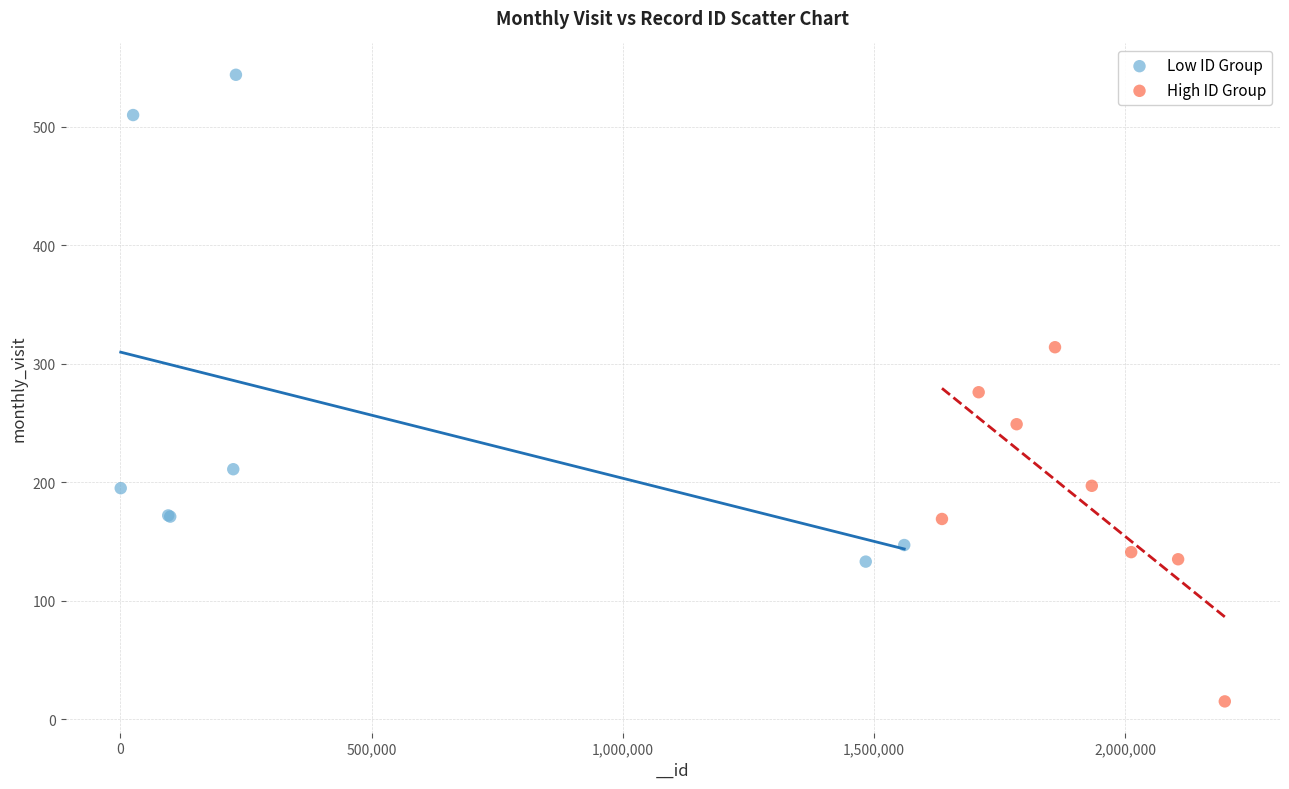

Which series contains the highest Y value?

Low ID Group